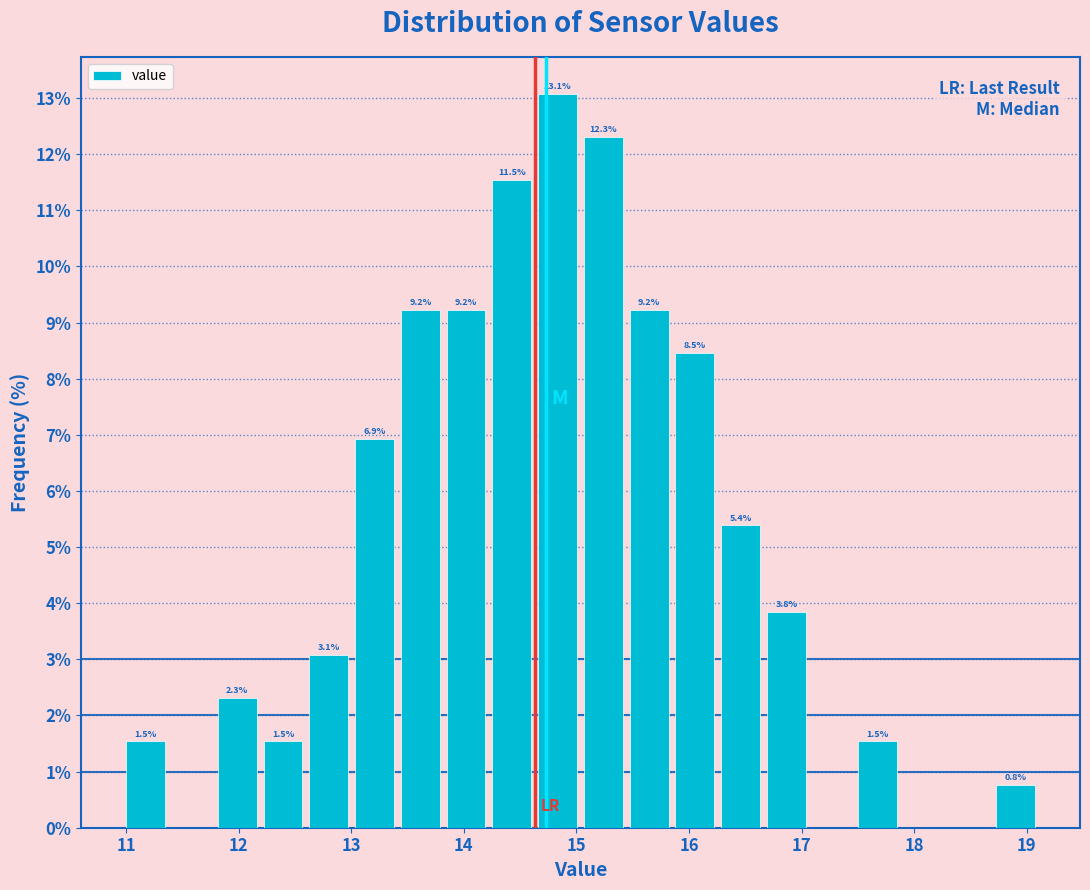

Over which range of the x-axis is the bar tallest?

14.6 to 15.0